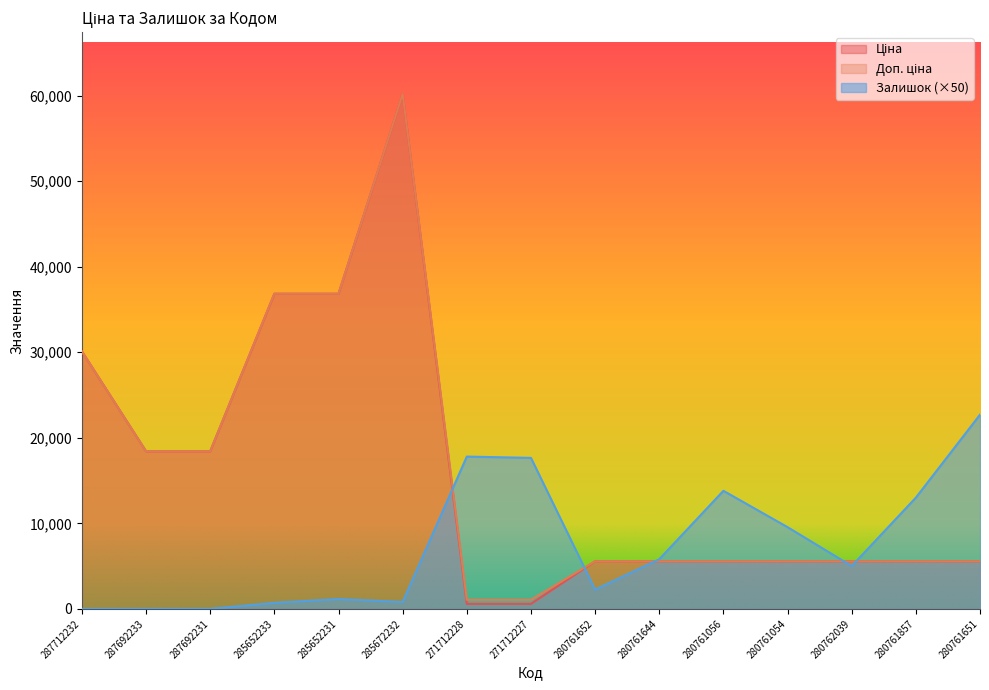

At which label does Залишок first exceed 5000?

271712228